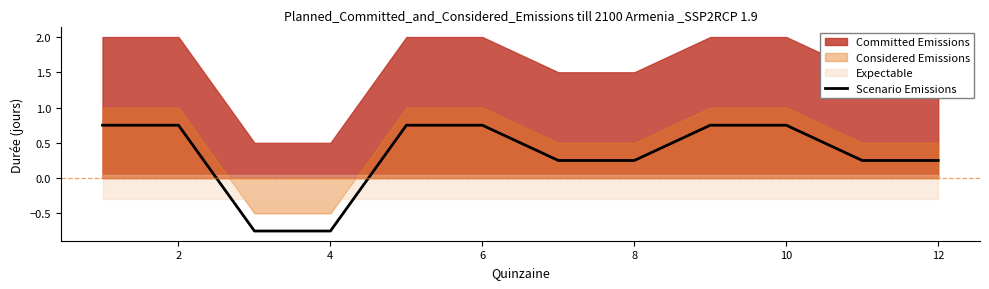

True or false: Scenario Emissions has a value of 0.4 at 12.

False